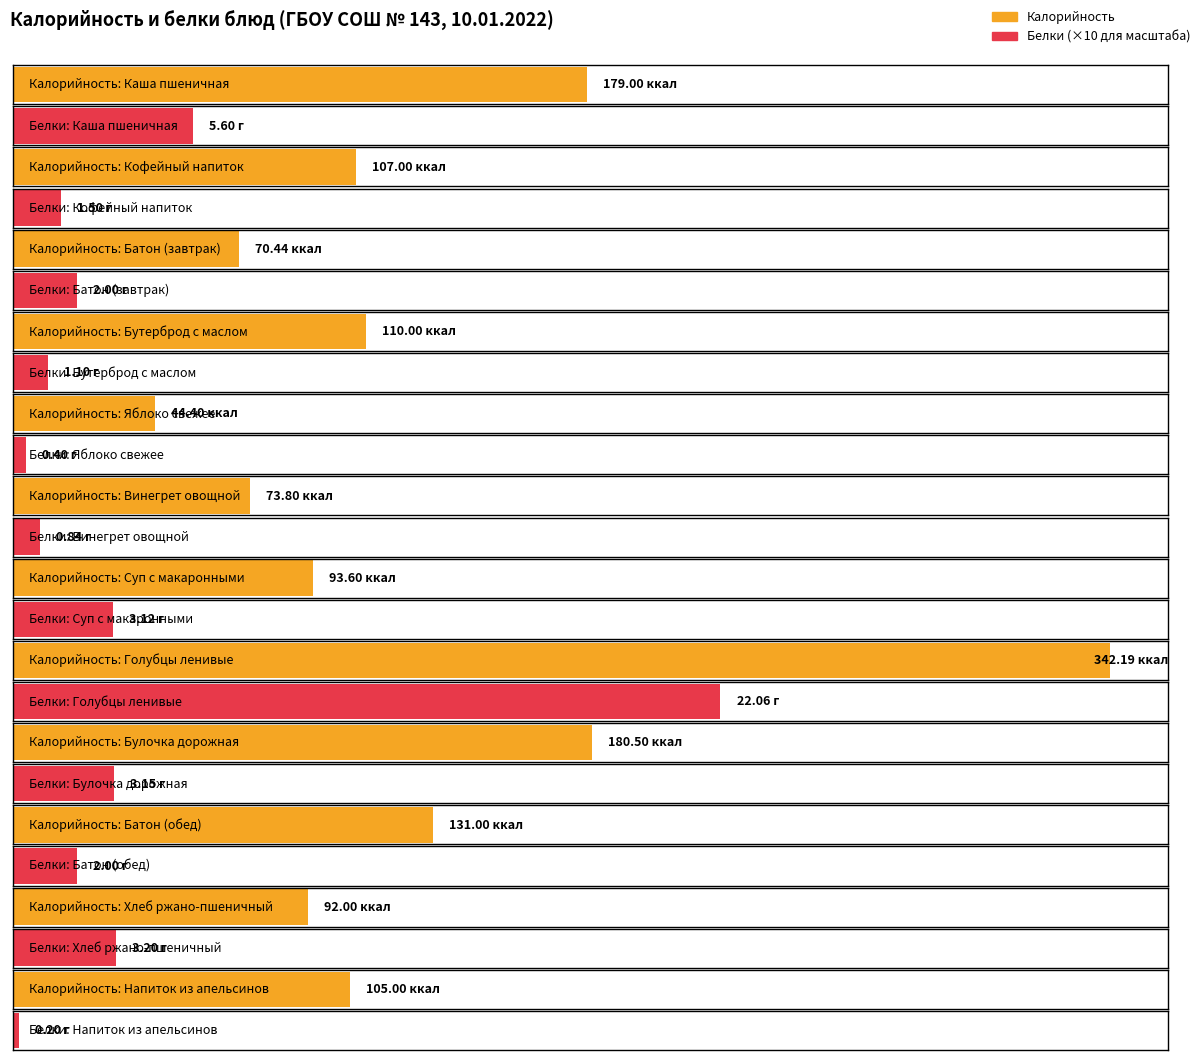

What is the label of the 1st bar from the right?

Напиток из апельсинов